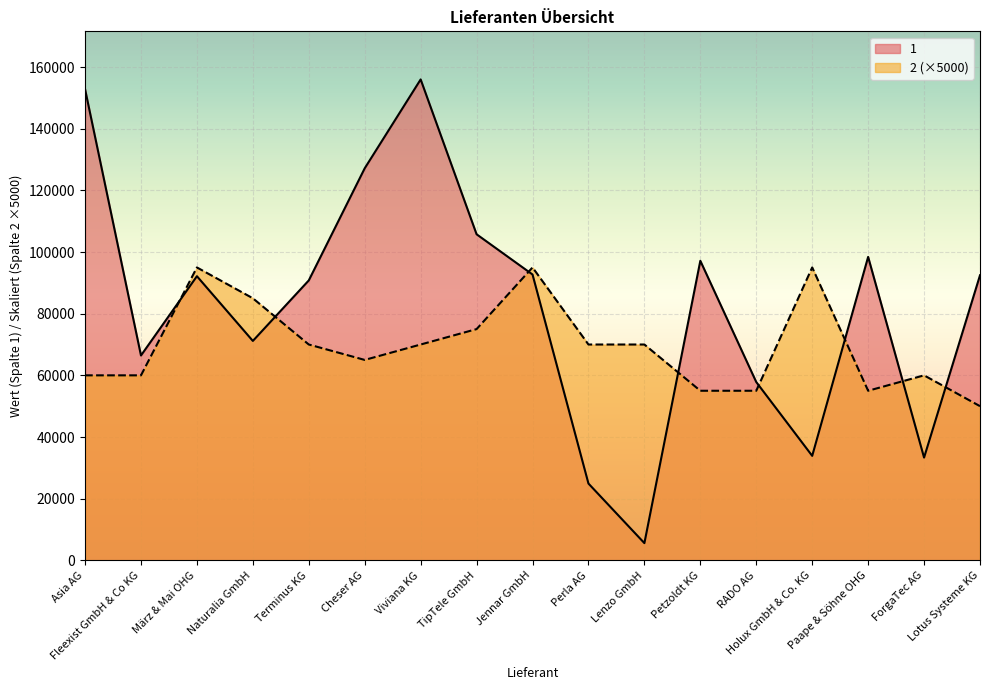

At which label does 2 first exceed 70000?

März & Mai OHG